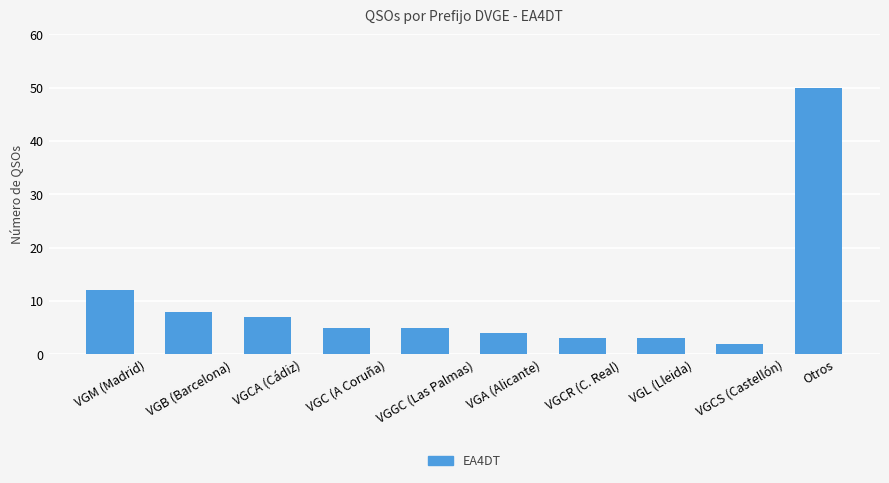

What is the approximate value at VGGC (Las Palmas)?

5